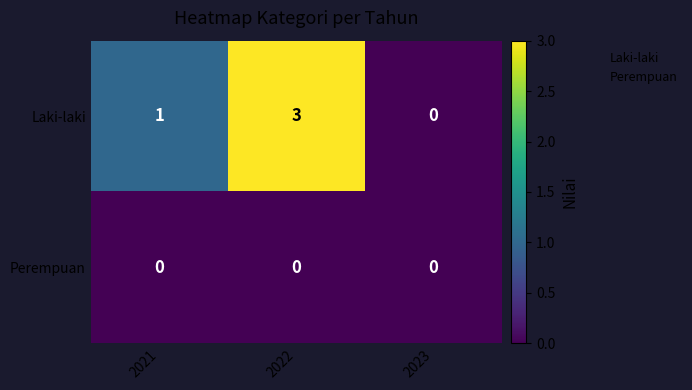

Which label corresponds to the largest value in the chart?

2022